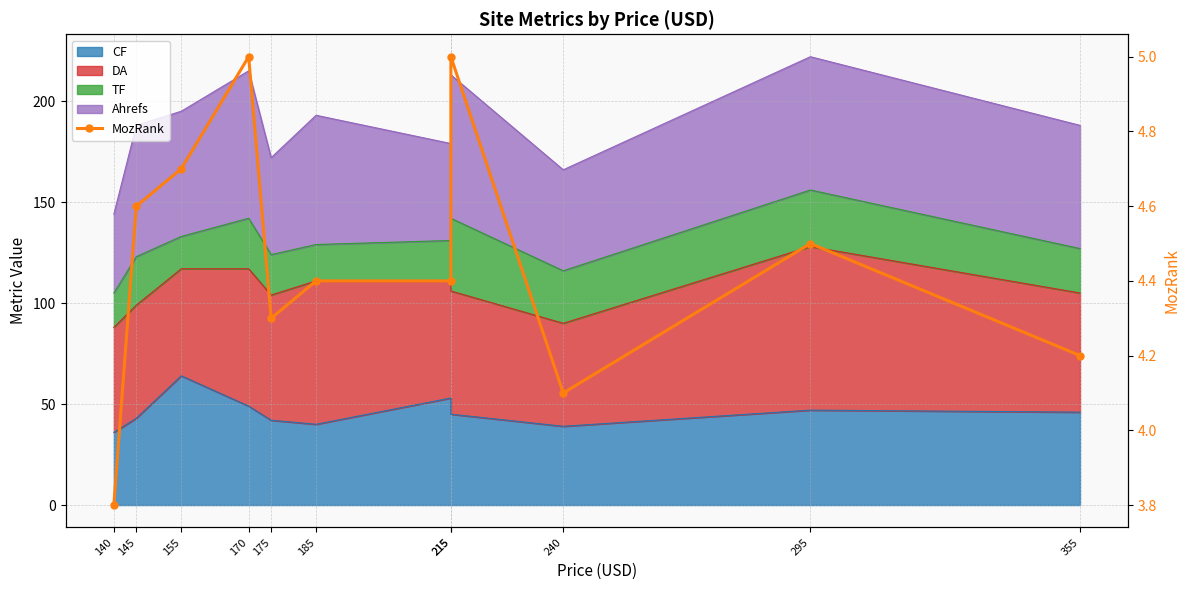

Reading right to left, transcribe all the data shown in this chart.

355=4.2	295=4.5	240=4.1	215=5.0	215=4.4	185=4.4	175=4.3	170=5.0	155=4.7	145=4.6	140=3.8